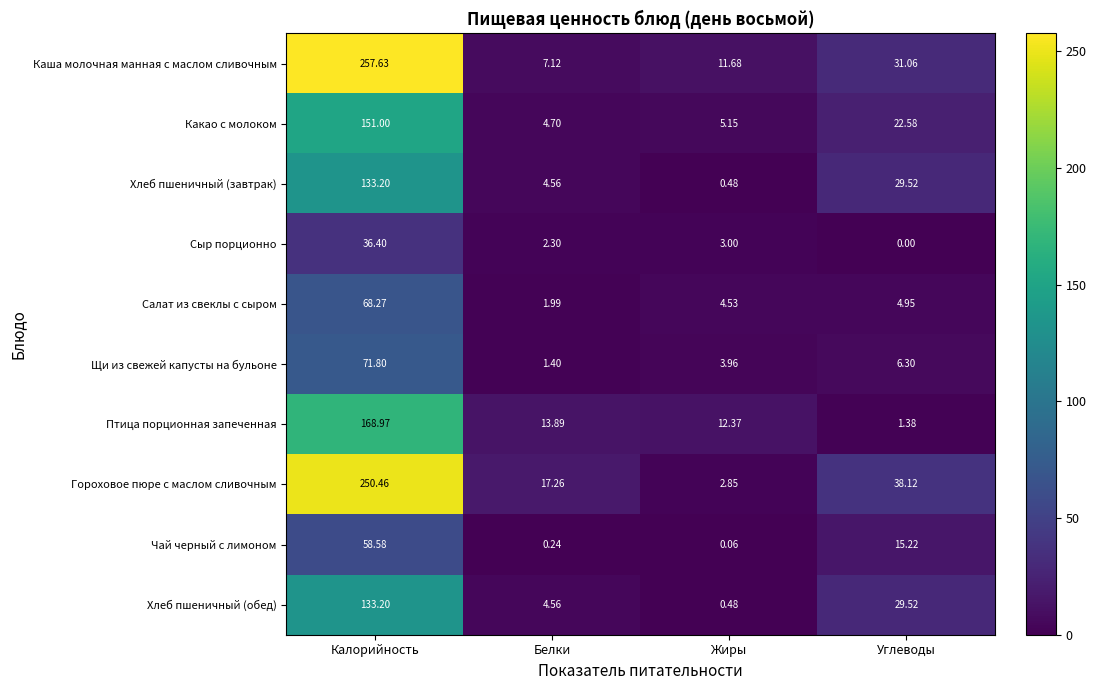

Rank the categories by Хлеб пшеничный (завтрак) value from highest to lowest.

Калорийность, Углеводы, Белки, Жиры